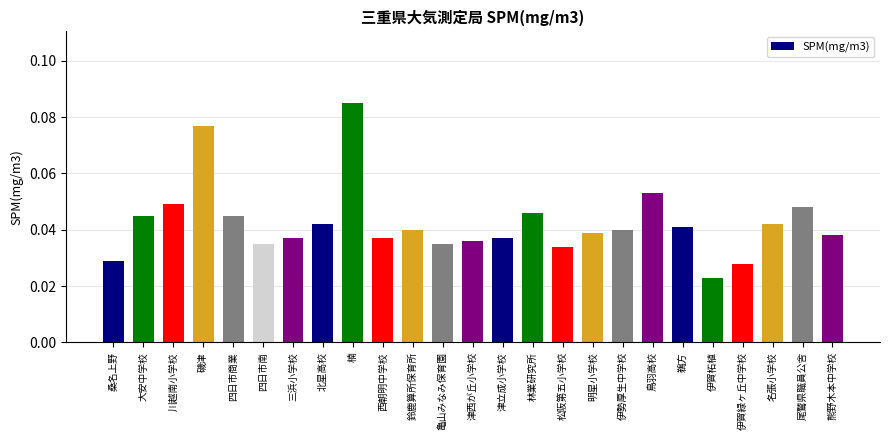

Which category has the lowest value across all series?

伊賀柘植